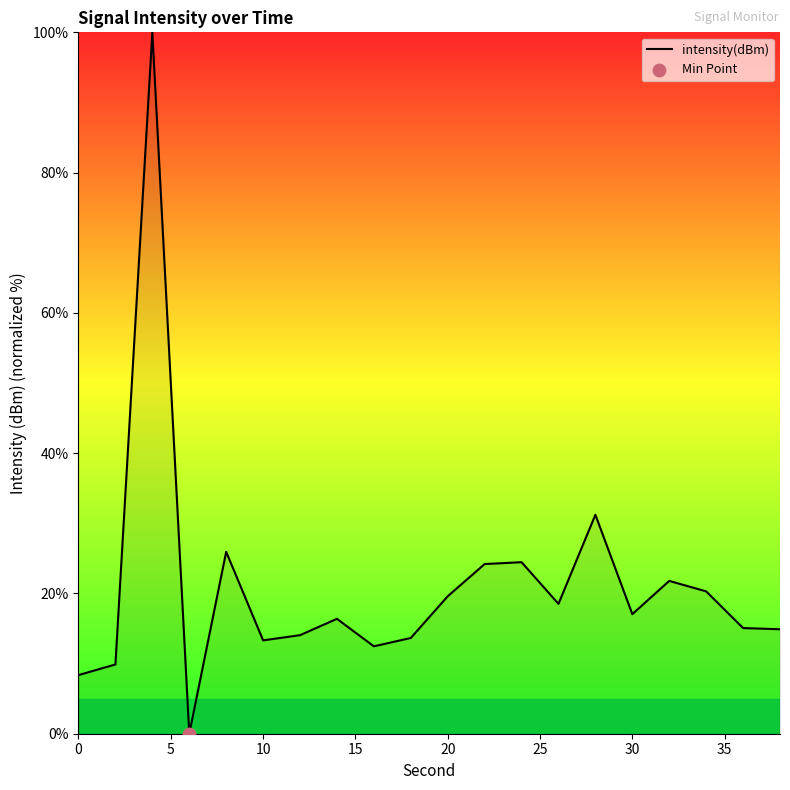

What is the maximum value shown in the chart?

100.0